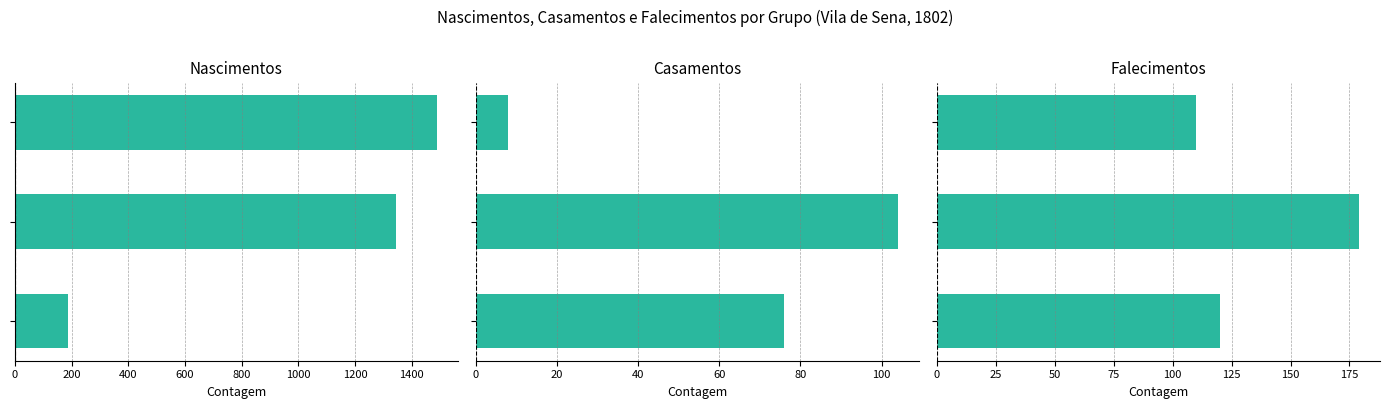

Which series has the largest total across all categories?

Nascimentos